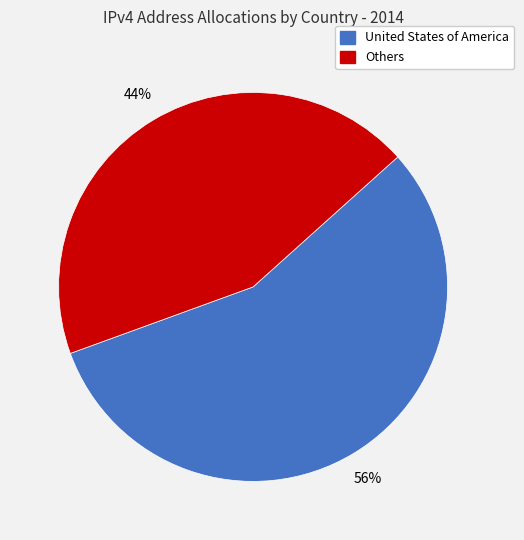

To the nearest percent, what is the average slice percentage?

50%